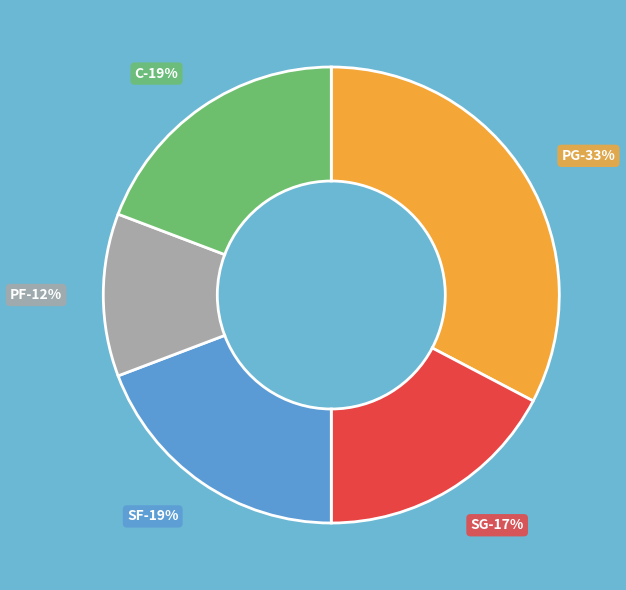

Which slice is the smallest?

PF